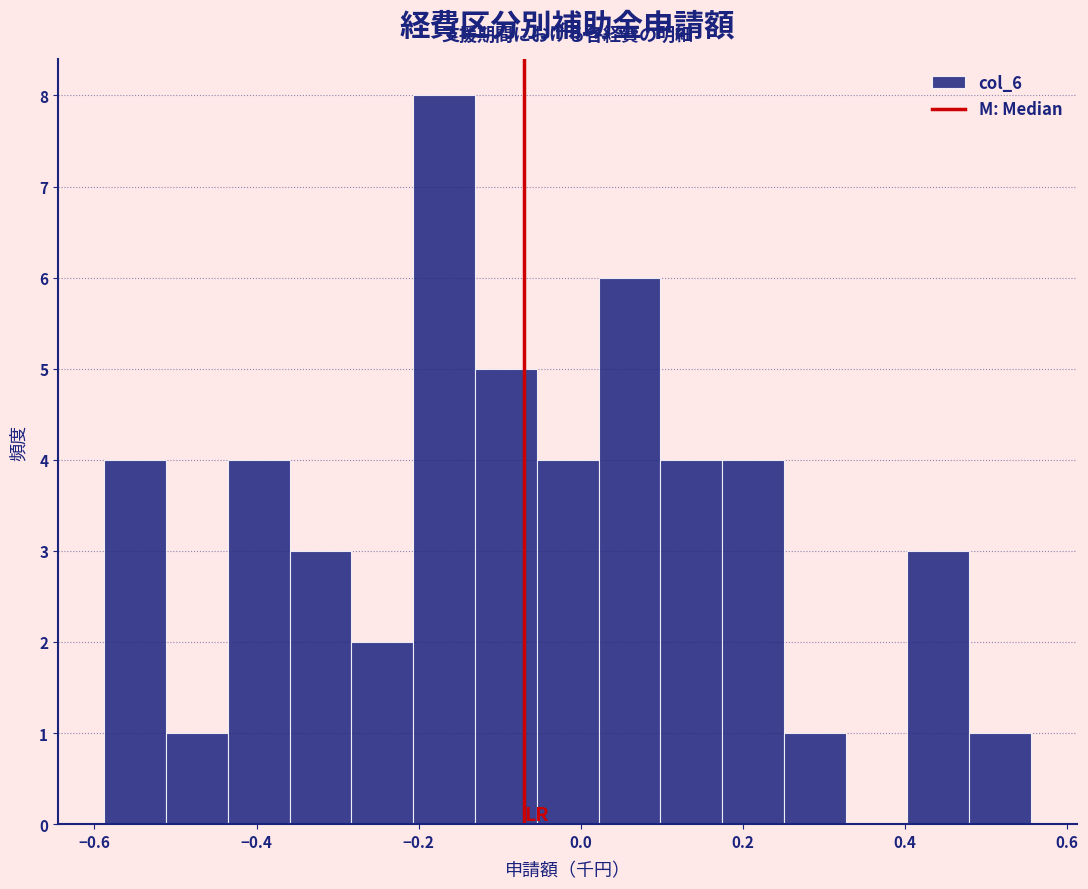

Read against the x-axis, roughly where is the centre of the tallest bar?

-0.16